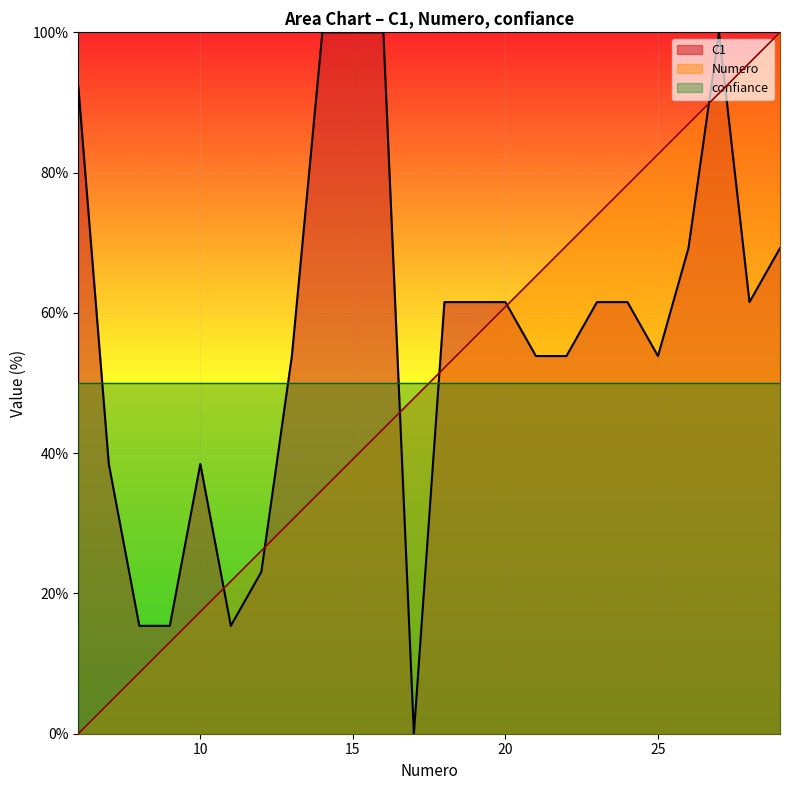

How many lines are shown in the chart?

3